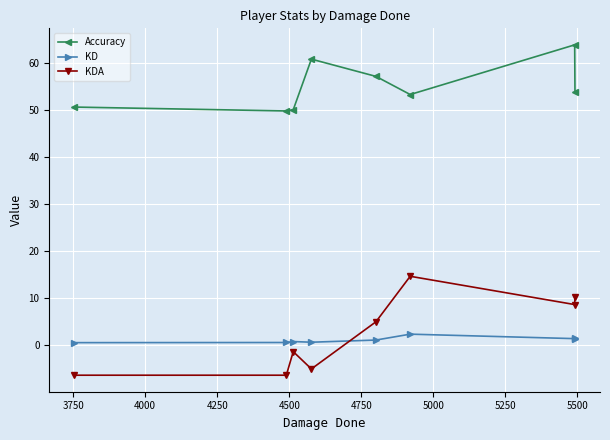

What is the sum of all KD values?

9.1